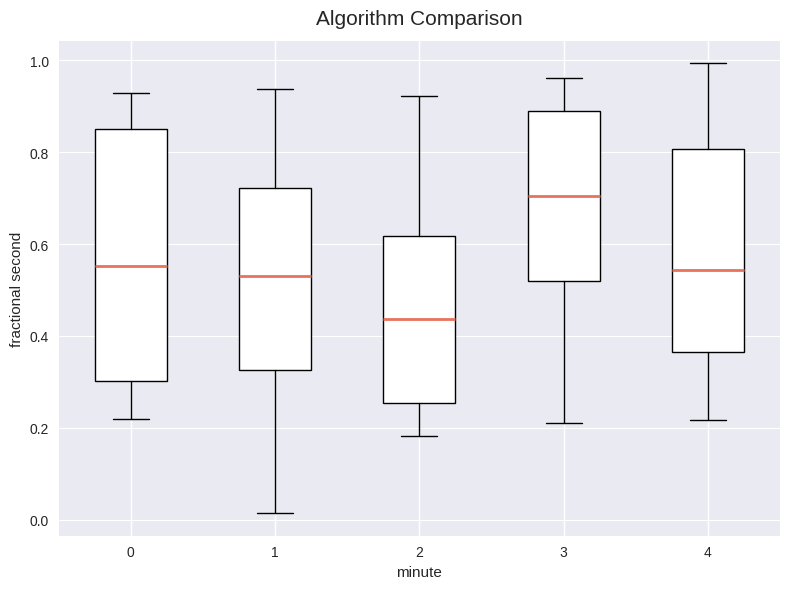

Comparing the boxes themselves (not the whiskers), which one is the tallest?

0